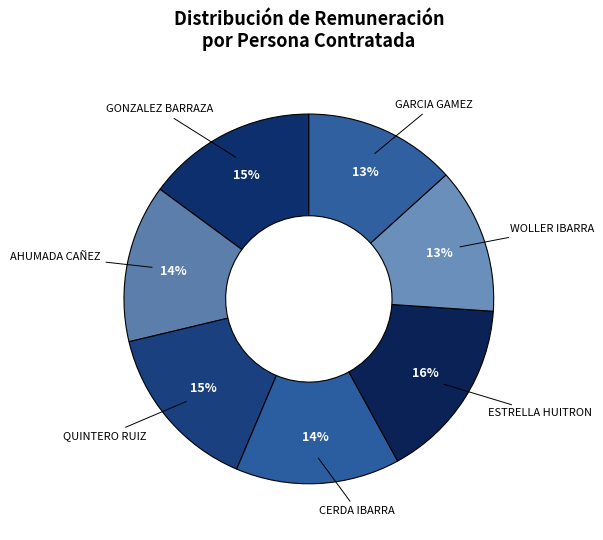

To the nearest percent, what is the difference between the largest and smallest slice percentages?

3%